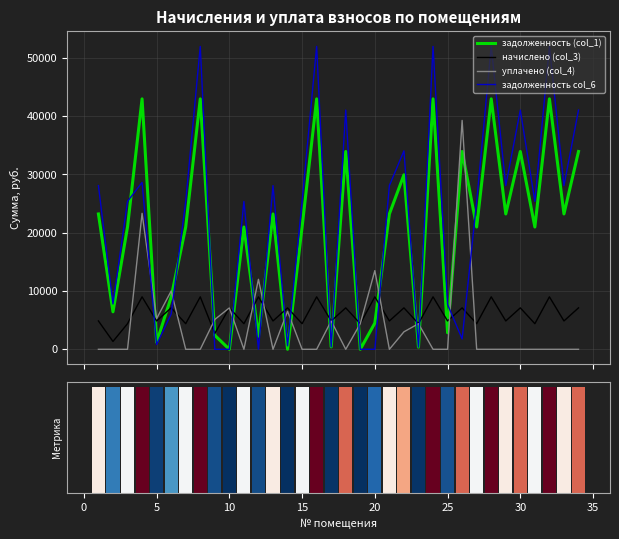

What is the highest value of the уплачено (col_4) series?

39278.5